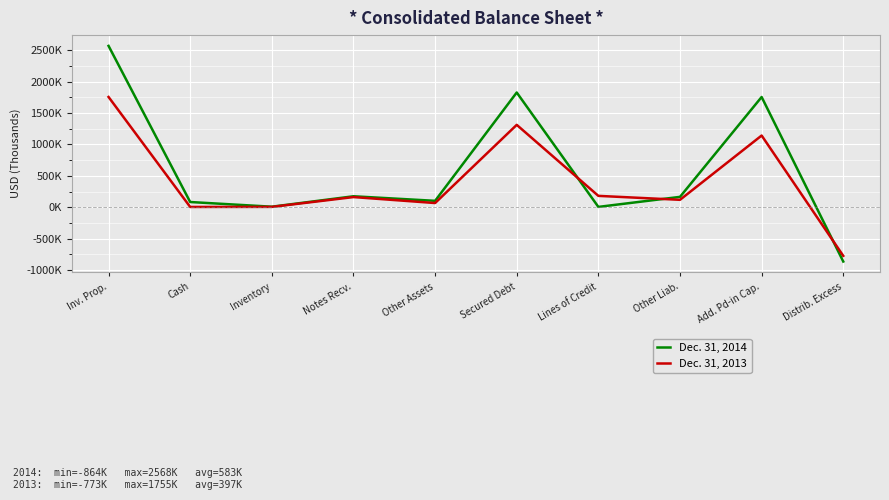

Is this an area chart (filled region under the line)?

No